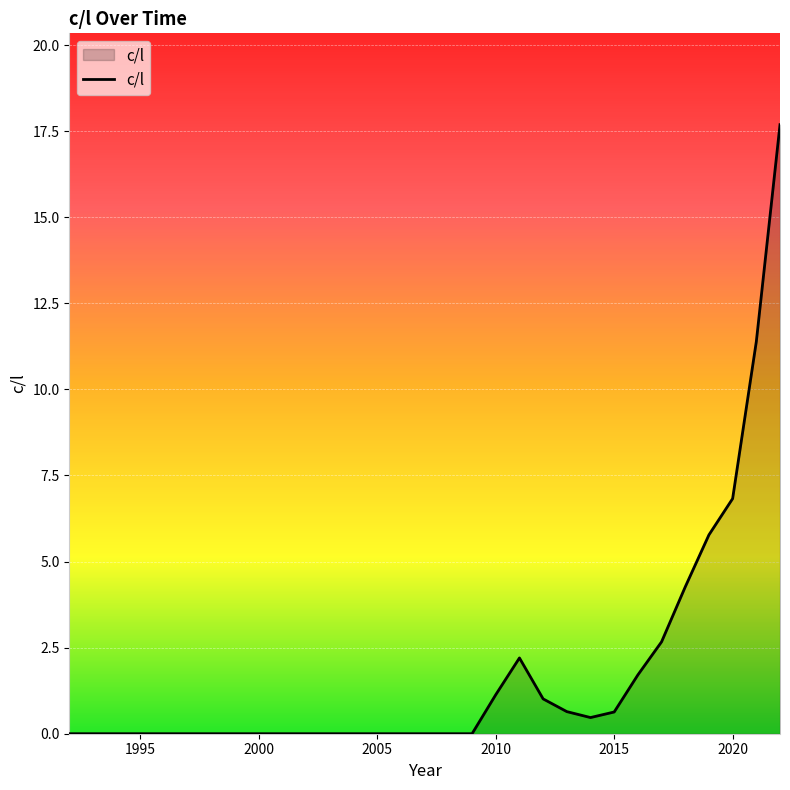

Reading left to right, what are all the values shown in this chart?

0.0	0.0	0.0	0.0	0.0	0.0	0.0	0.0	0.0	0.0	0.0	0.0	0.0	0.0	0.0	0.0	0.0	0.0	1.1	2.2	1.0	0.6	0.5	0.6	1.7	2.7	4.3	5.8	6.8	11.4	17.7